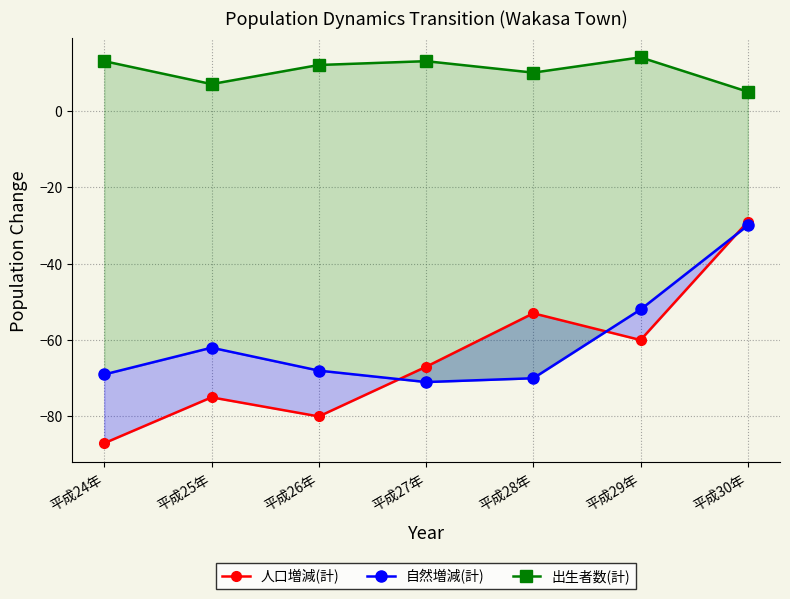

At which category is the sum across all series the highest?

平成30年